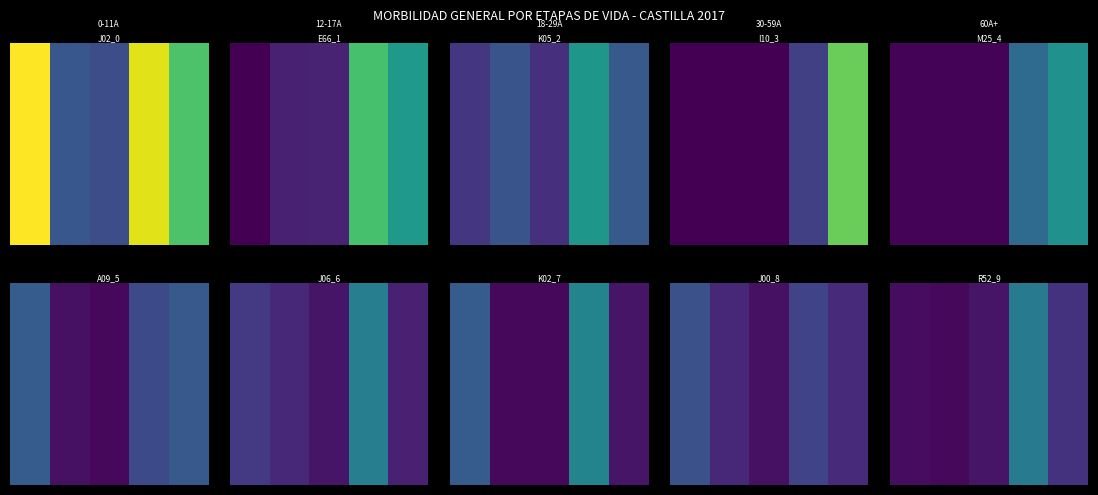

What is the greatest value displayed?

37